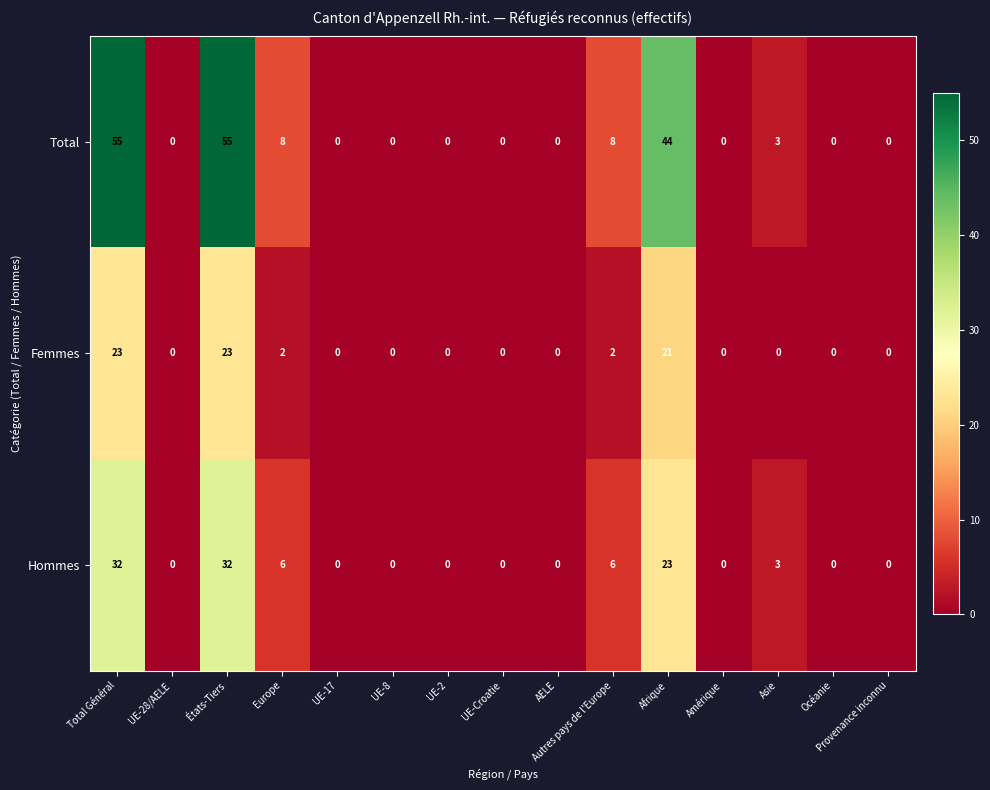

Is it true that Total equals 27 at UE-8?

False